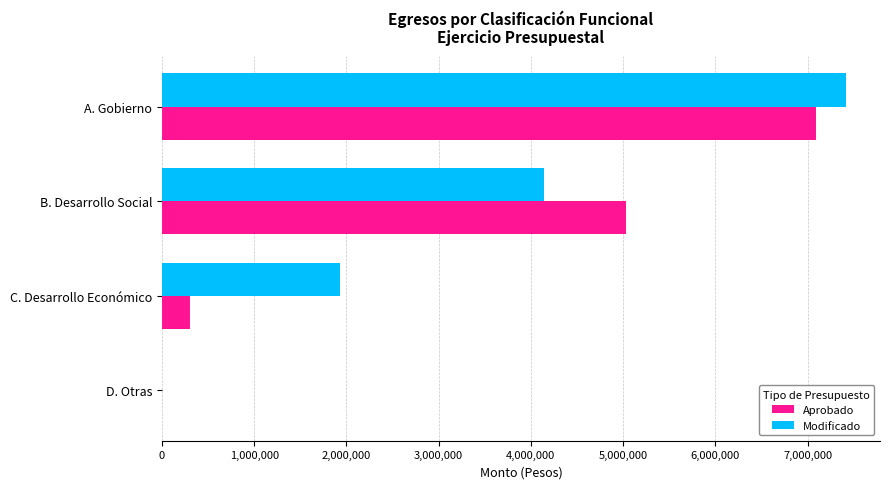

What are all the series names shown in the legend?

Aprobado, Modificado